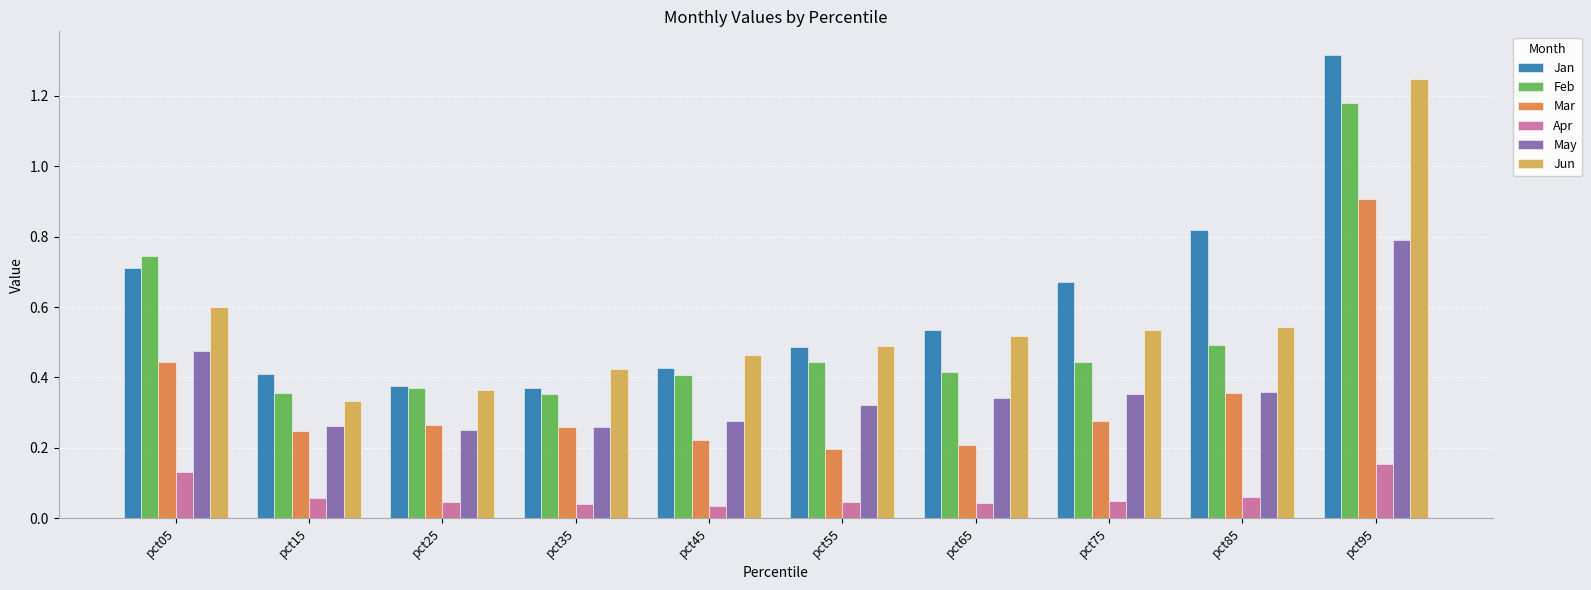

Count the Jun values in the range 0 to 1.

9